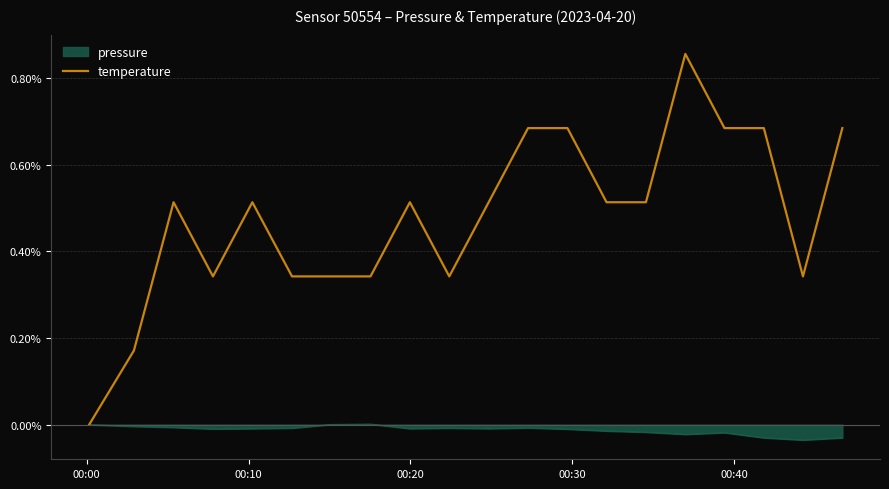

Which series has the largest range (max minus min)?

temperature